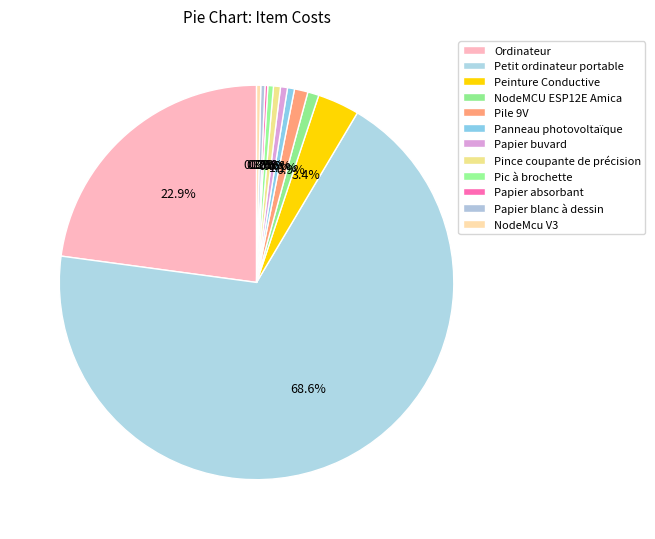

What percentage is the Papier buvard slice, to the nearest percent?

1%